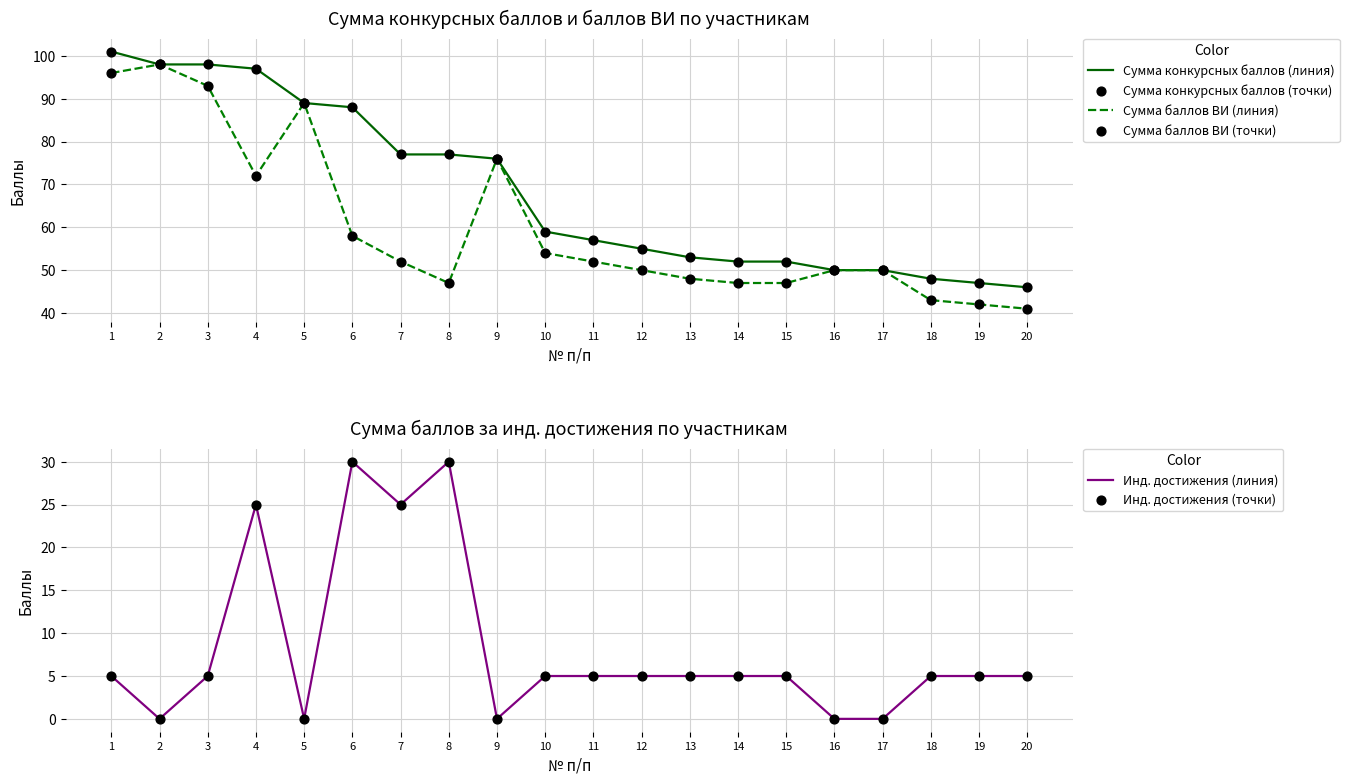

Which series has the largest total across all categories?

Сумма конкурсных баллов (линия)